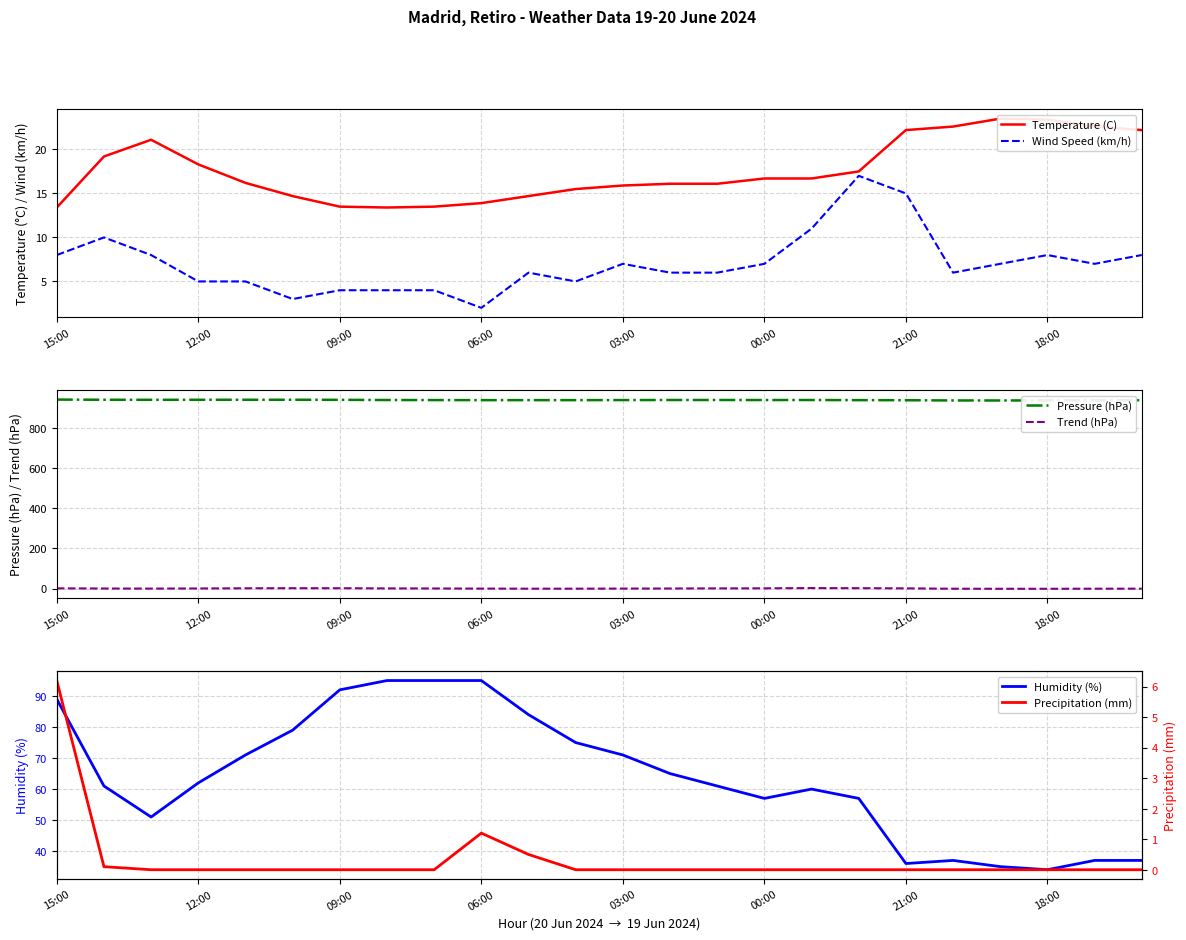

Which category has the lowest value in the Wind Speed (km/h) series?

06:00